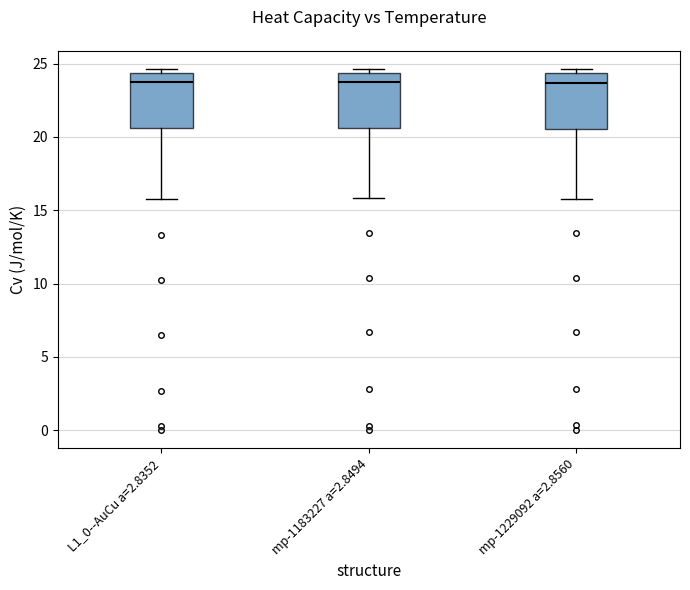

Reading left to right, read every box against the y-axis: the position of its median line, the range the box covers, and the ends of its whiskers. The values are not printed on the chart, so give them approximately, as read against the axis.

L1_0--AuCu a=2.8352: median 23.5, box 20.5 to 24.5, whiskers 15.5 to 24.5 (just above the box's upper edge)
mp-1183227 a=2.8494: median 23.5, box 20.5 to 24.5, whiskers 16.0 to 24.5 (just above the box's upper edge)
mp-1229092 a=2.8560: median 23.5, box 20.5 to 24.5, whiskers 16.0 to 24.5 (just above the box's upper edge)